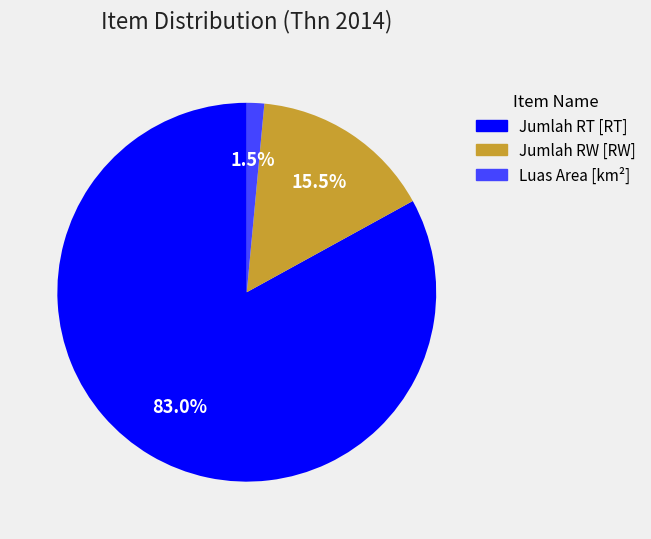

Combined, what portion of the pie is Jumlah RT [RT] and Jumlah RW [RW]?

98.5%